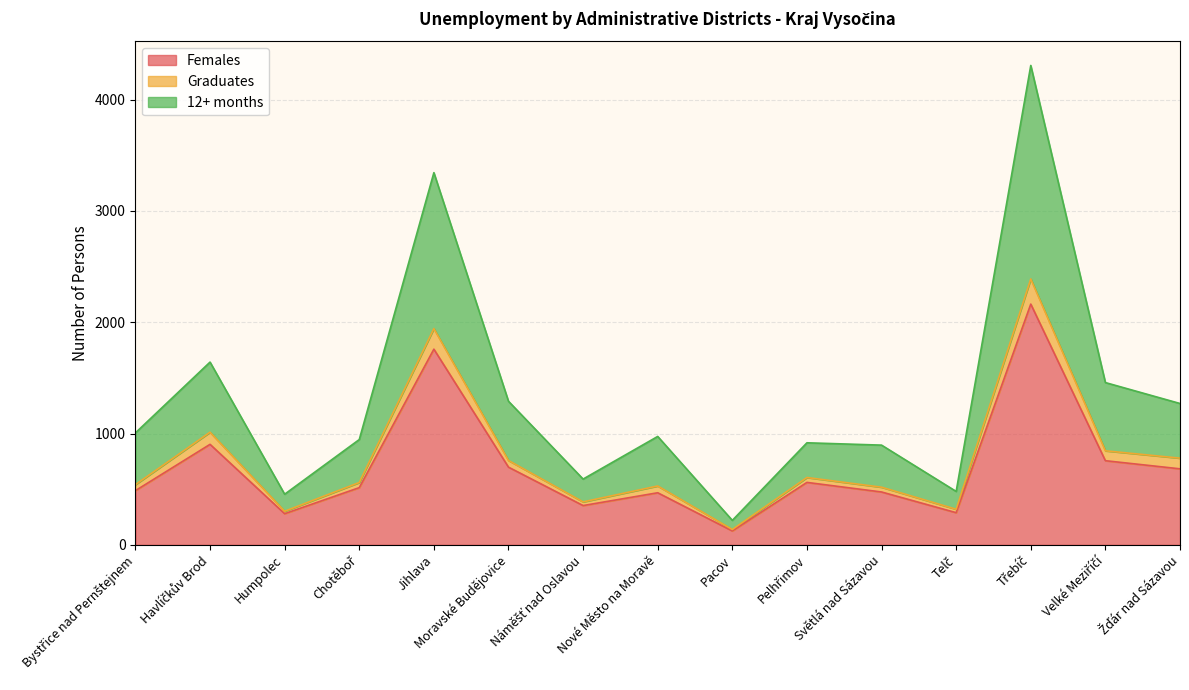

Is the value of 12+ months at Nové Město na Moravě greater than the value of Females at Náměšť nad Oslavou?

Yes